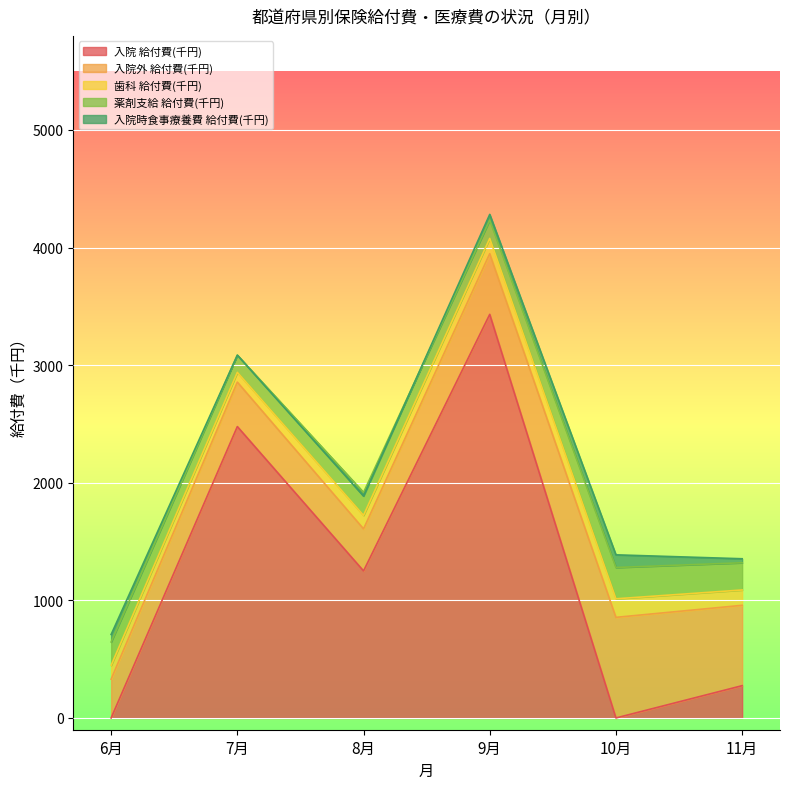

Is the value of 薬剤支給 給付費(千円) at 9月 greater than the value of 入院時食事療養費 給付費(千円) at 10月?

Yes